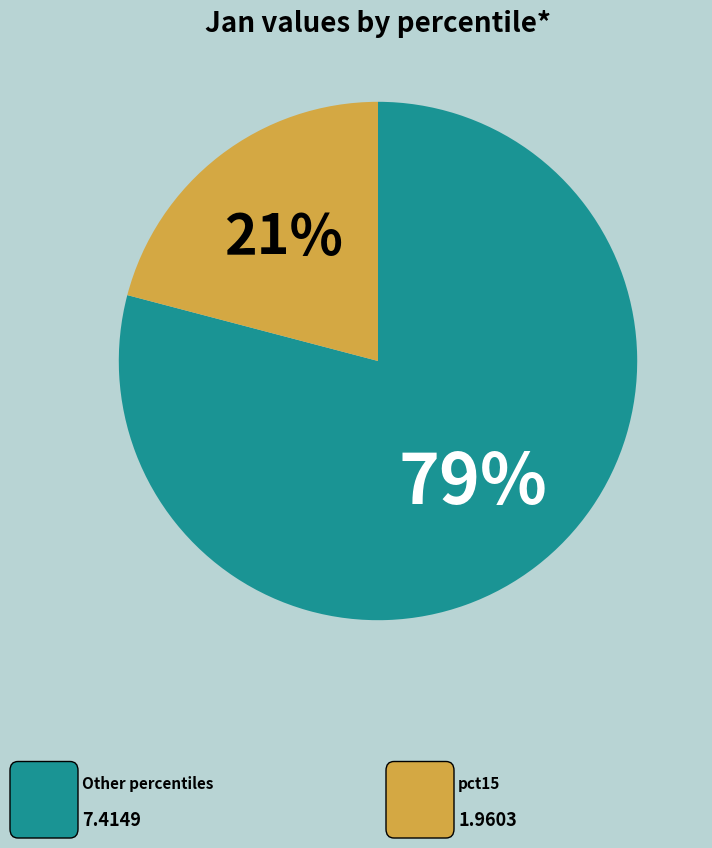

Is there a majority slice in this chart?

Yes